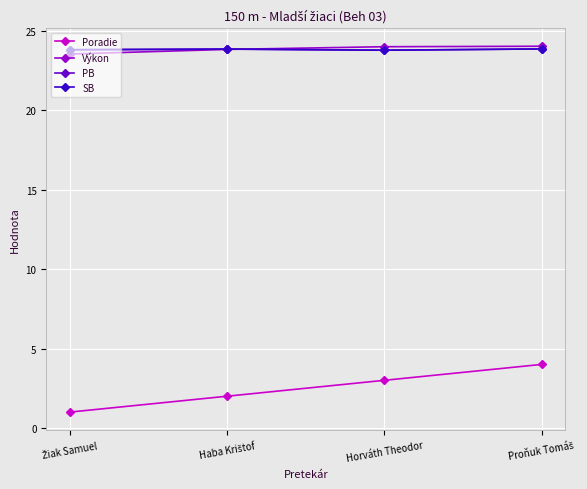

How many lines are shown in the chart?

4